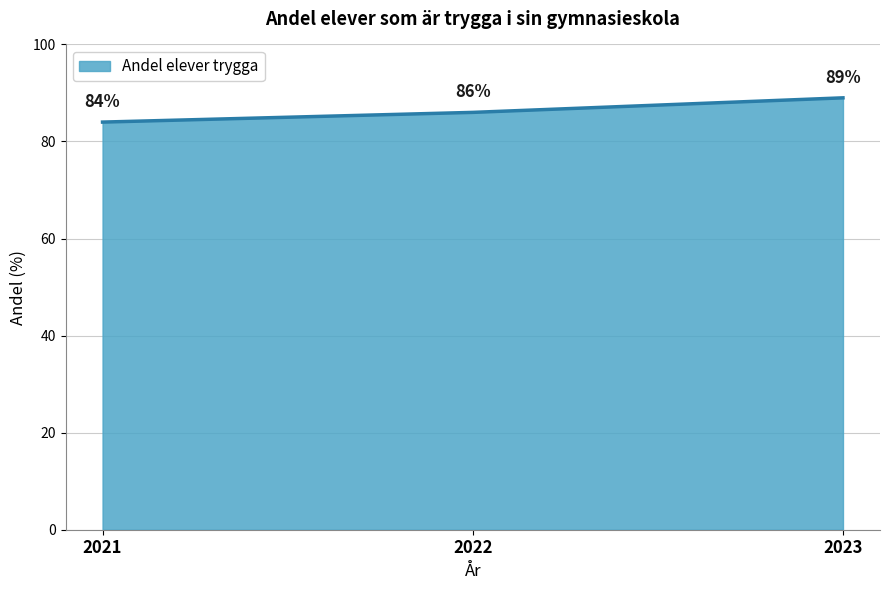

Between 2023 and 2022, which is larger?

2023